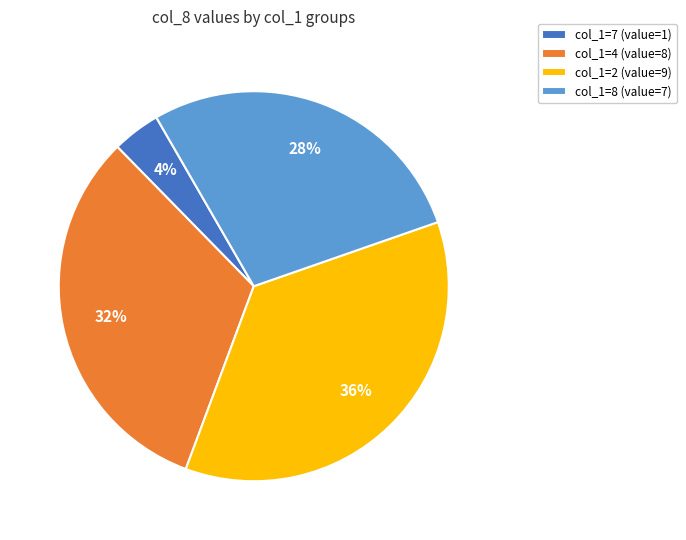

Does col_1=4 (value=8) account for over 50% of the chart?

No